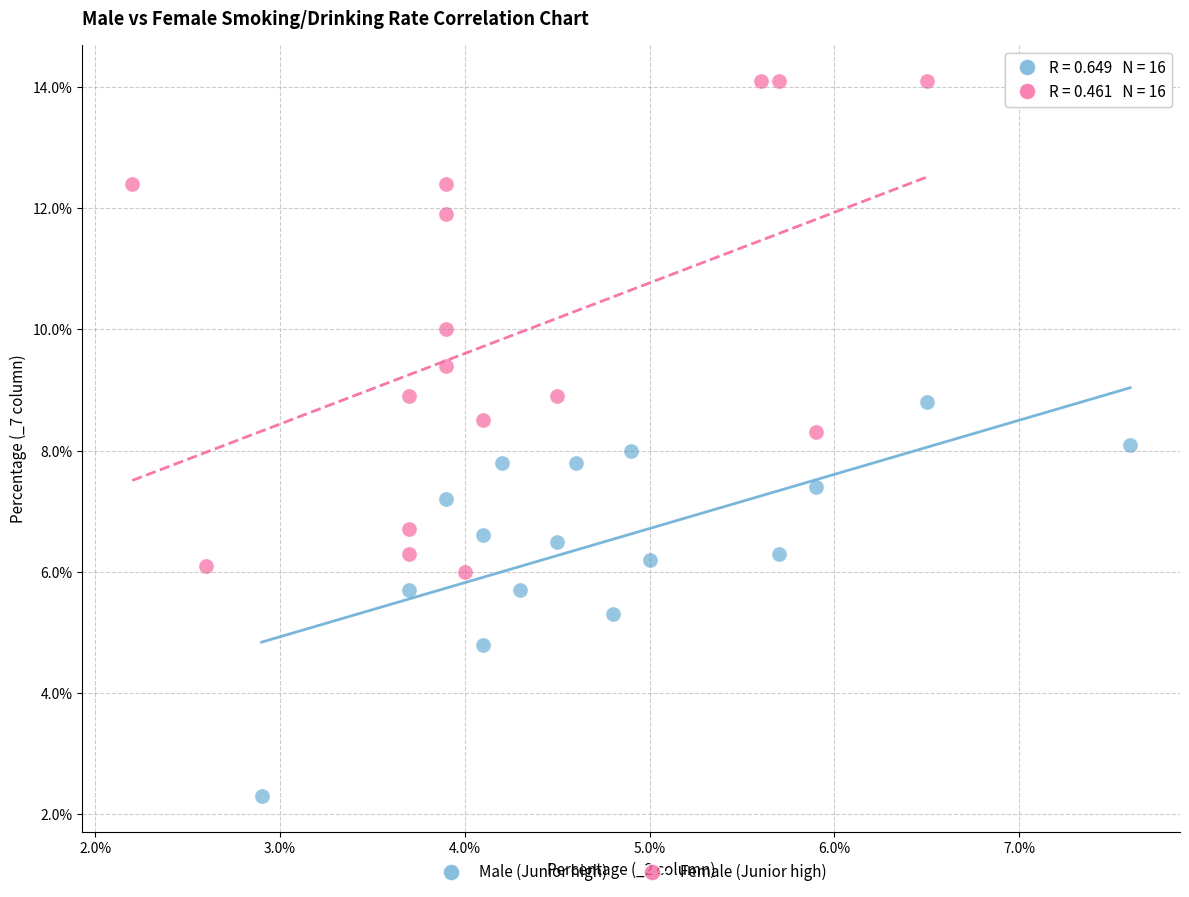

Which series contains the lowest Y value?

Male (Junior high)